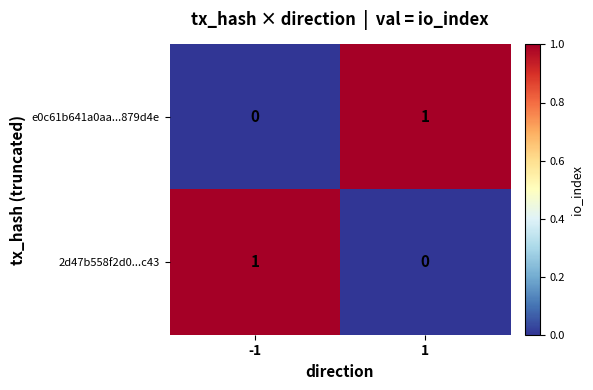

At how many categories does at least one series exceed 0?

2